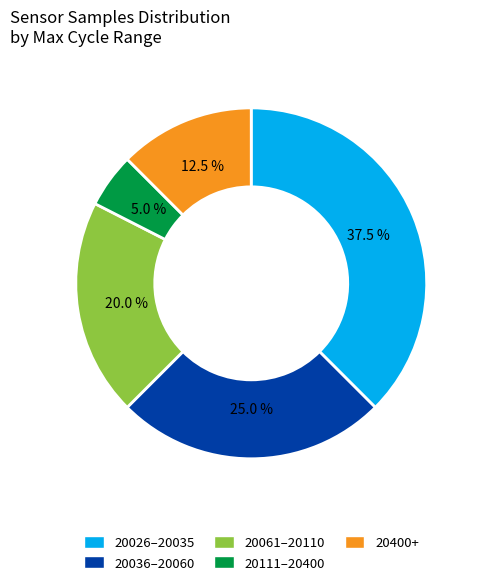

What is the total percentage of 20061–20110 and 20026–20035?

57.5%